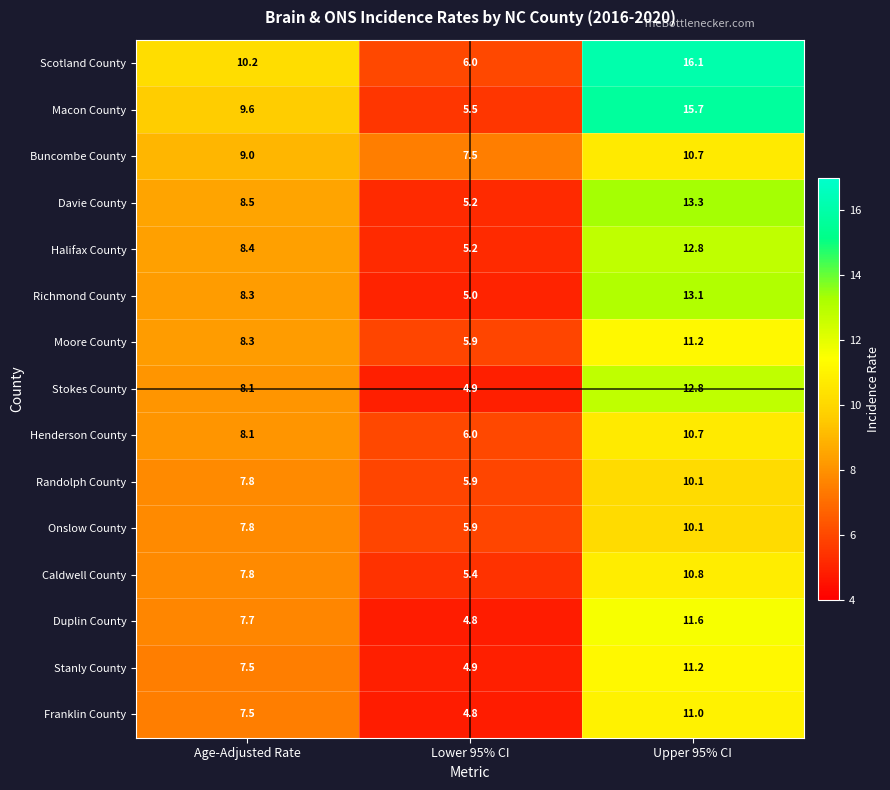

What is the difference between the maximum and second lowest values in the Macon County series?

6.1